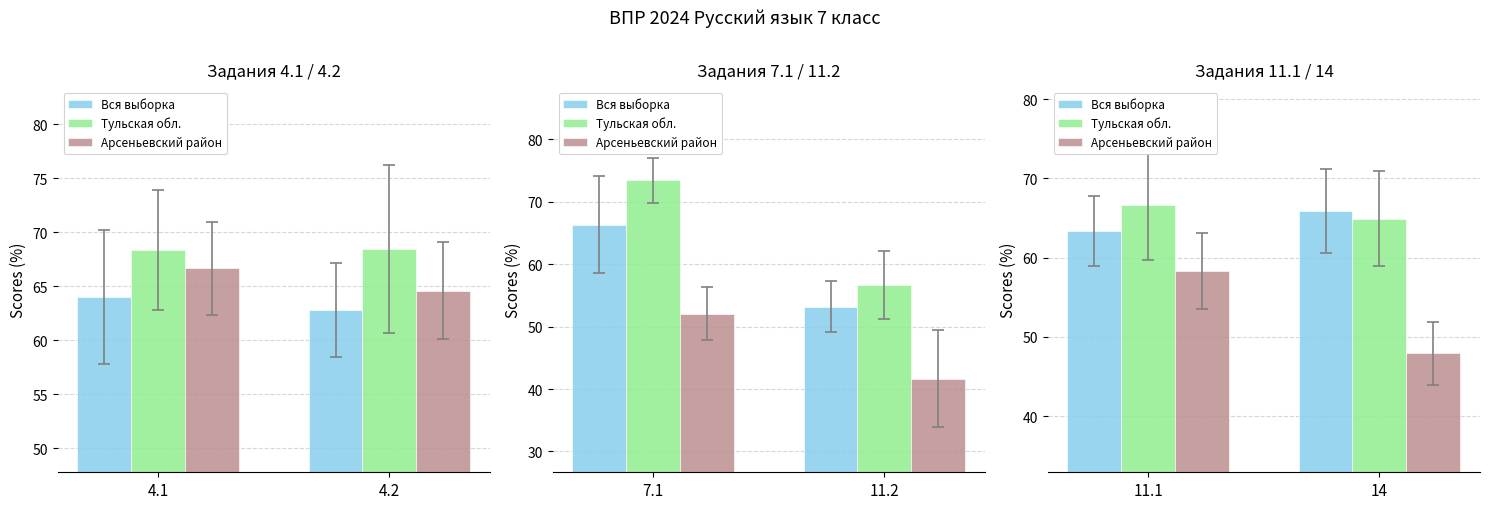

Is it true that Тульская обл. equals 105.7 at 4.2?

False